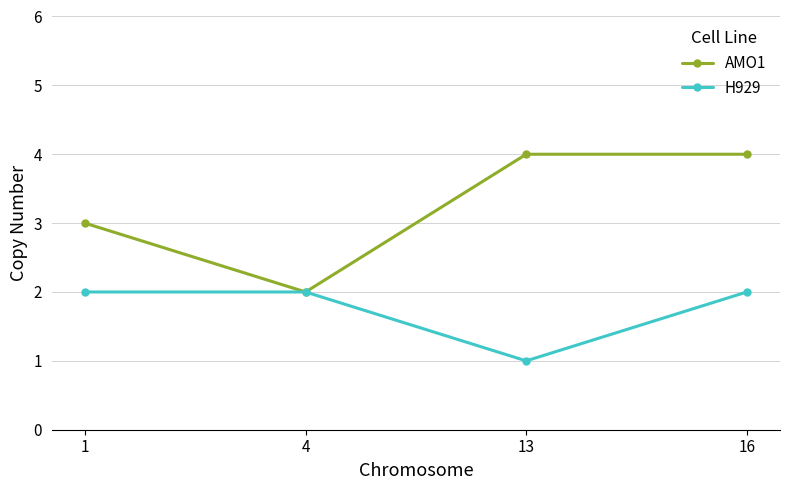

In H929, how many points are lower than both neighbors (excluding endpoints)?

1